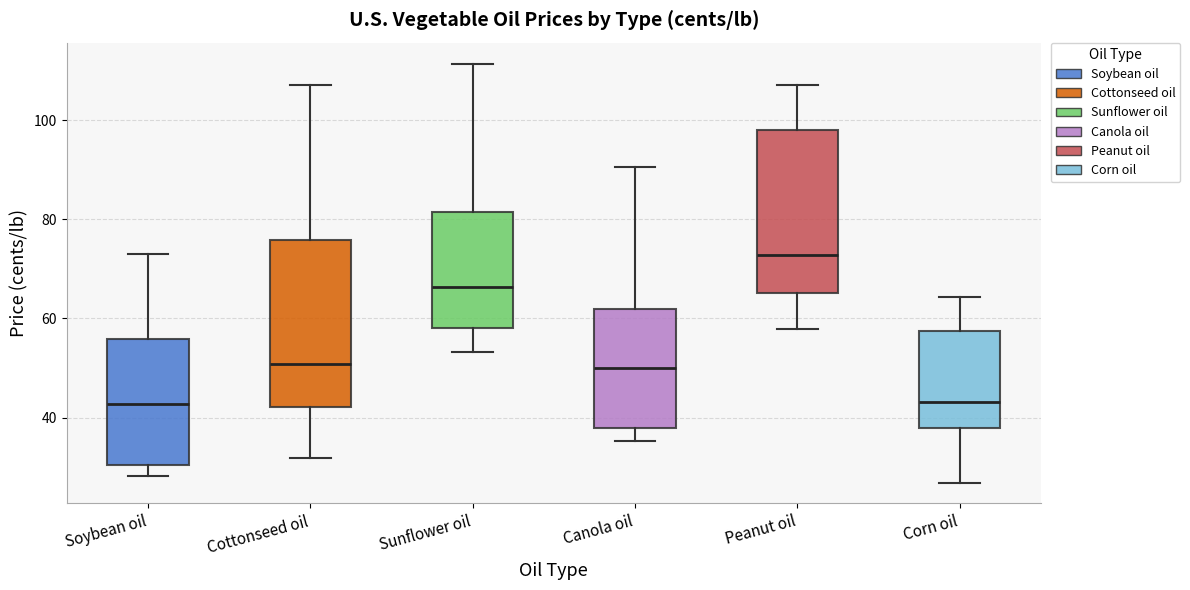

Reading left to right, read every box against the y-axis: the position of its median line, the range the box covers, and the ends of its whiskers. The values are not printed on the chart, so give them approximately, as read against the axis.

Soybean oil: median 42, box 30 to 56, whiskers 28 to 72
Cottonseed oil: median 50, box 42 to 76, whiskers 32 to 108
Sunflower oil: median 66, box 58 to 82, whiskers 54 to 112
Canola oil: median 50, box 38 to 62, whiskers 36 to 90
Peanut oil: median 72, box 66 to 98, whiskers 58 to 106
Corn oil: median 44, box 38 to 58, whiskers 26 to 64